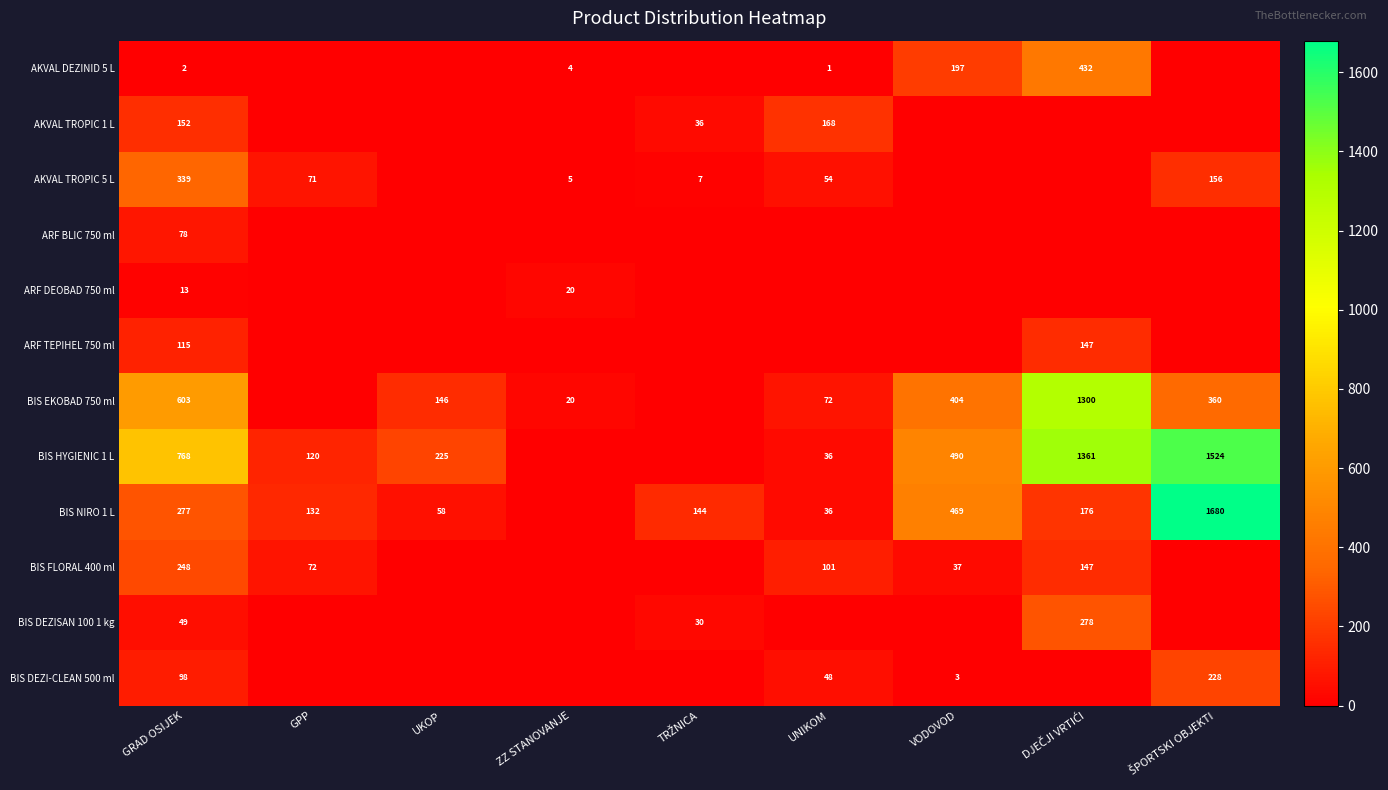

At which category is the sum across all series the highest?

ŠPORTSKI OBJEKTI